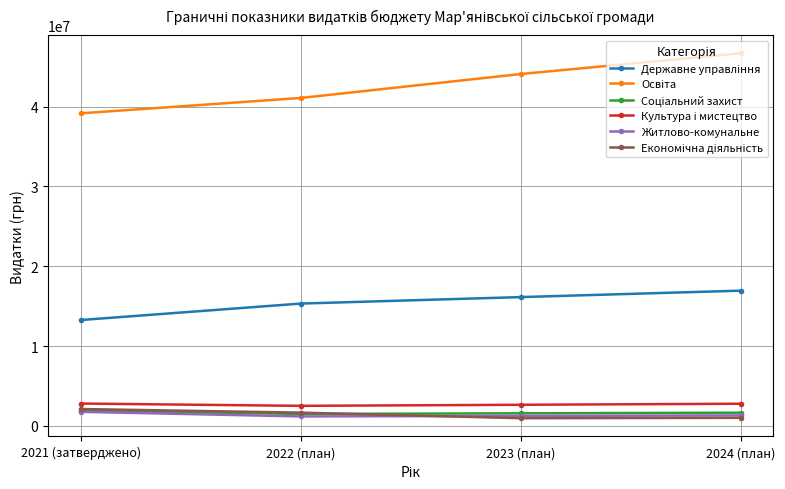

At how many categories does at least one series exceed 26906338?

4